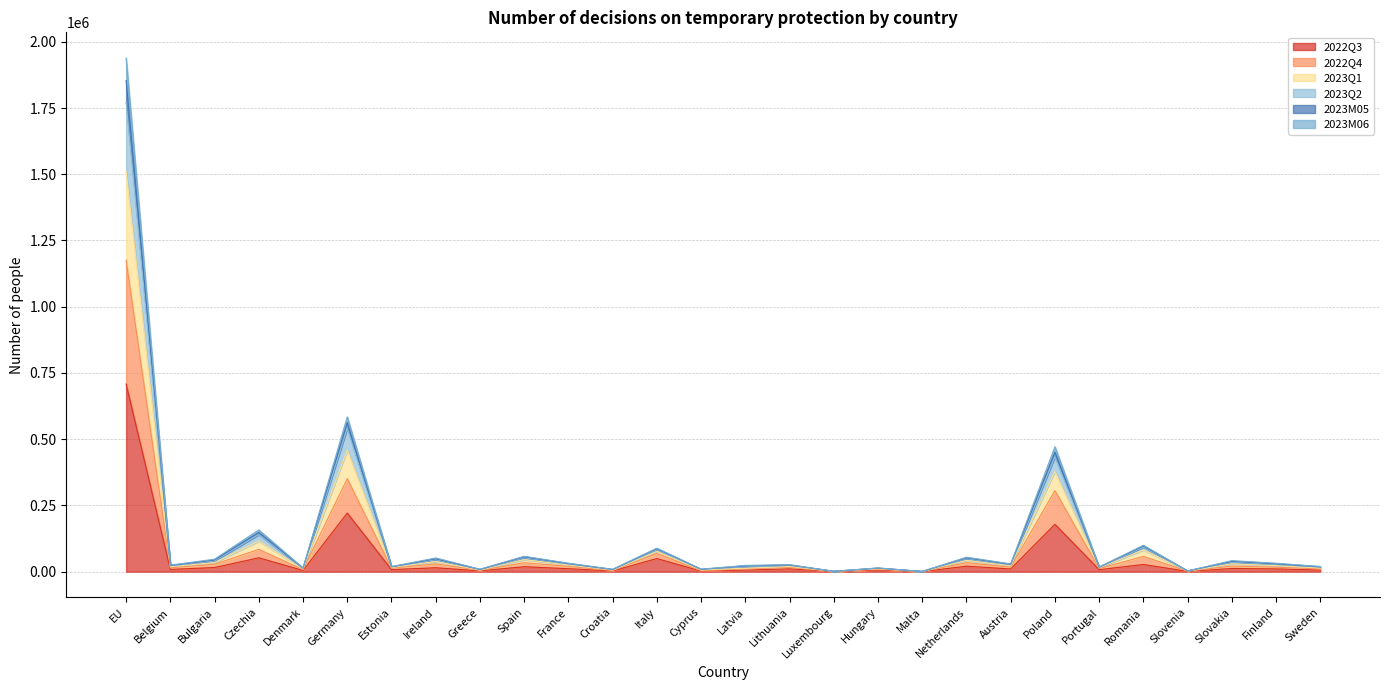

True or false: 2023Q1 and 2022Q3 cross at least once.

False